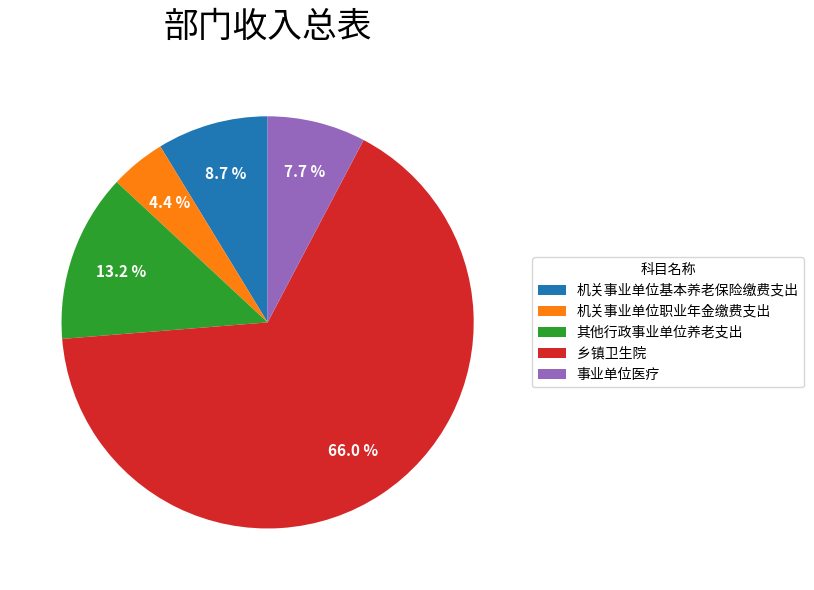

What percentage is the 机关事业单位基本养老保险缴费支出 slice, to the nearest percent?

9%